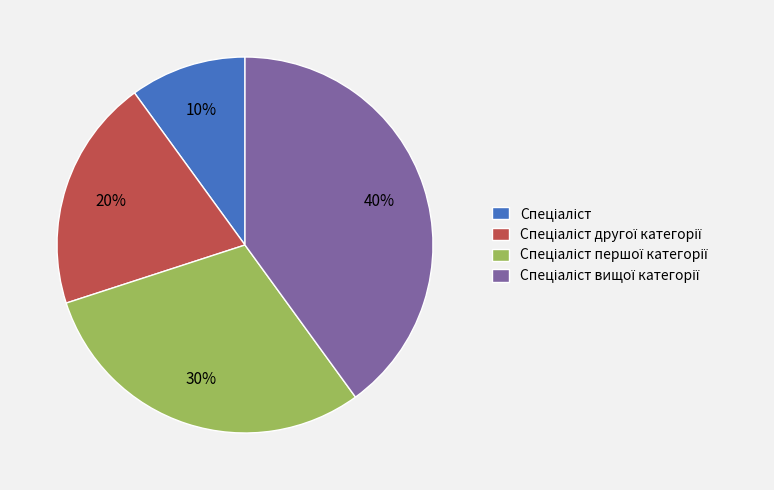

To the nearest percent, what is the difference between the largest and smallest slice percentages?

30%